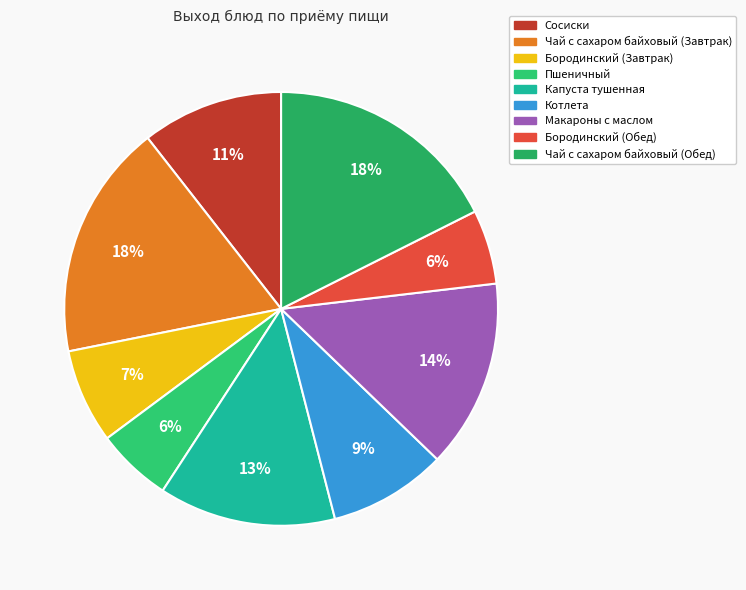

To the nearest percent, what is the average slice percentage?

11%